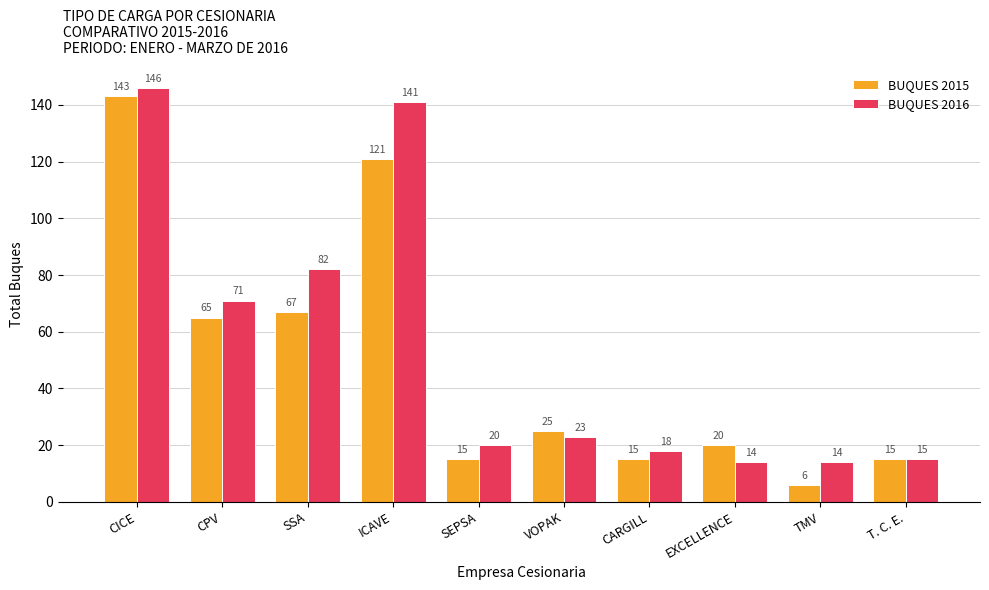

At which label is BUQUES 2015 closest to 74?

SSA